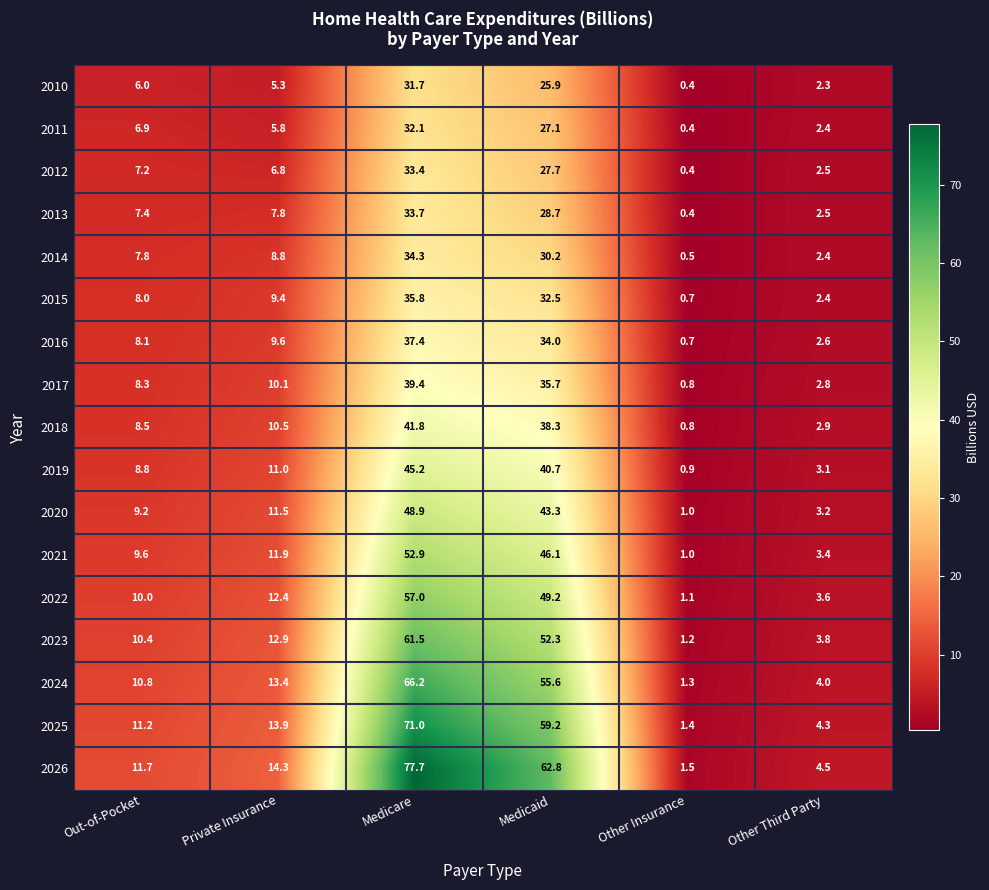

At which category is the sum across all series the highest?

Medicare